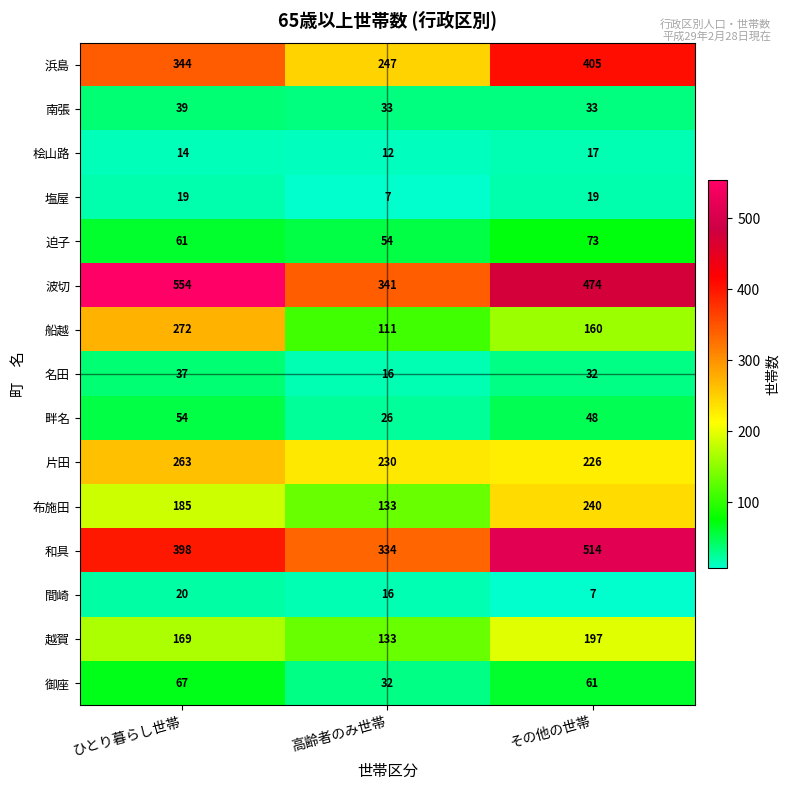

Which series has the largest total across all categories?

波切